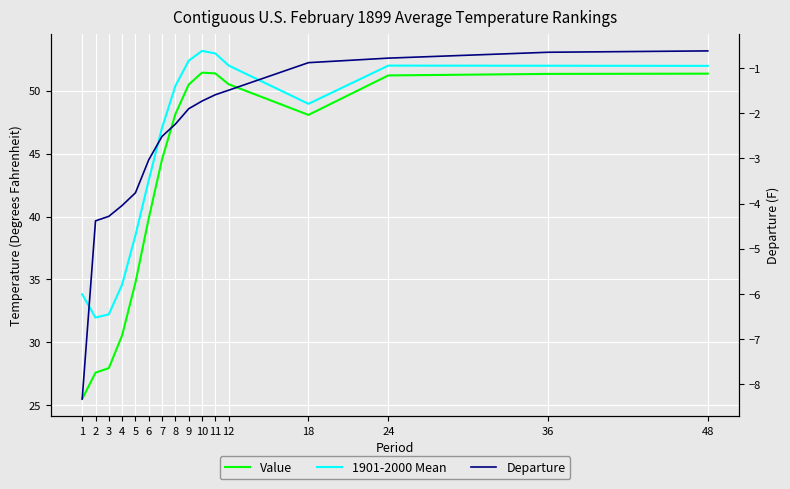

Where does the Departure series first go above -1?

18